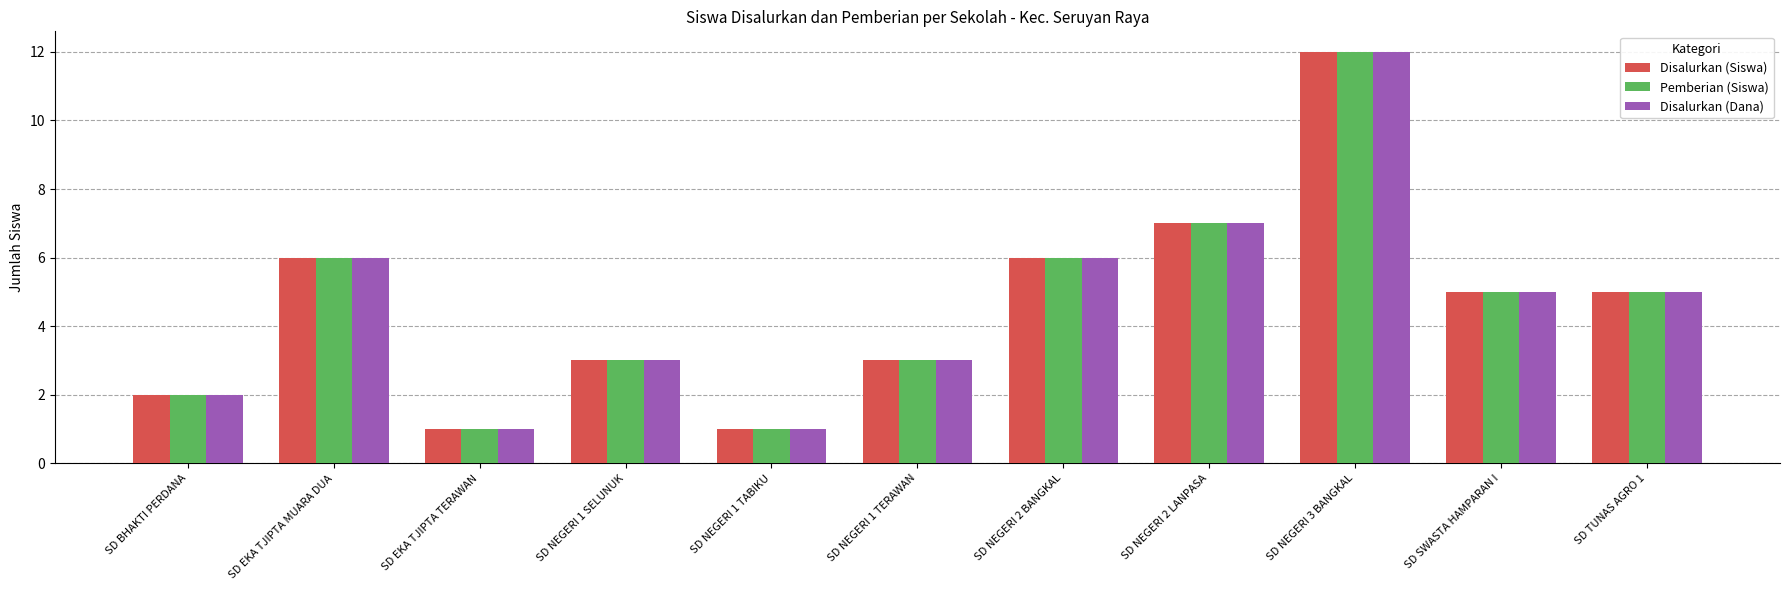

What is the smallest value displayed?

1.0